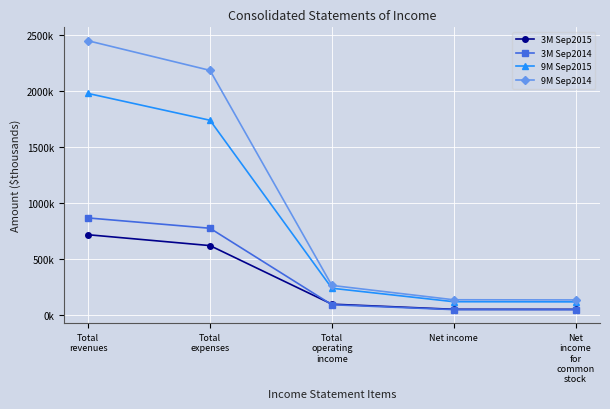

Which has a higher value, Total
operating
income or Net income?

Total
operating
income